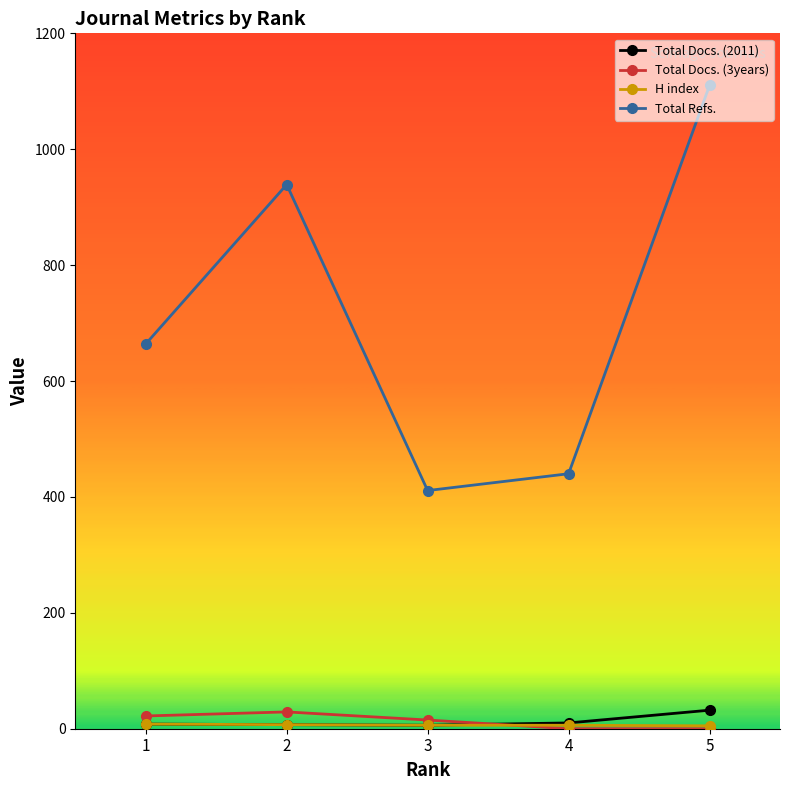

Which series has the largest range (max minus min)?

Total Refs.